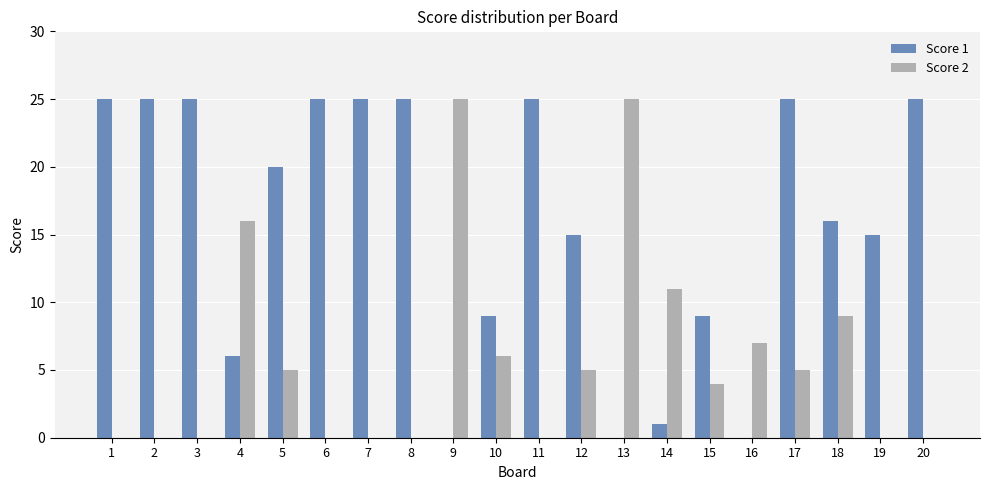

Between 5 and 10, which series saw the biggest shift?

Score 1